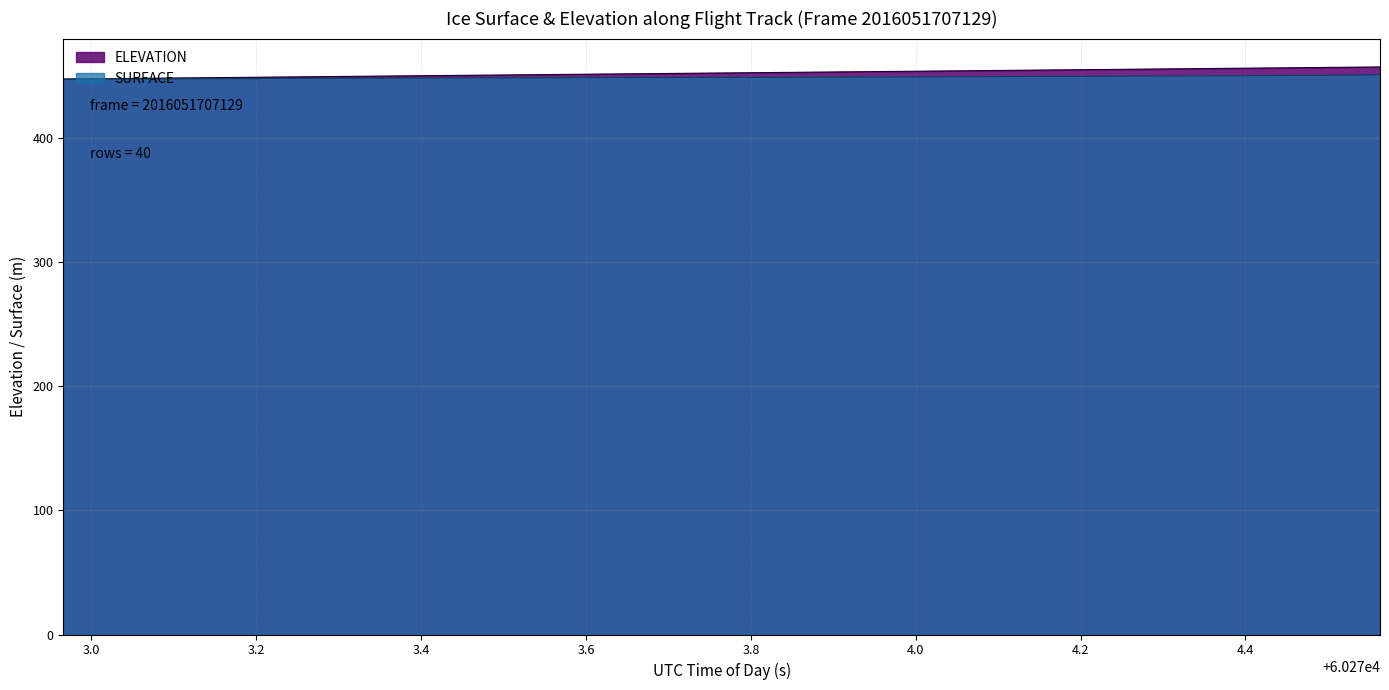

How many values in the SURFACE series exceed 448?

29